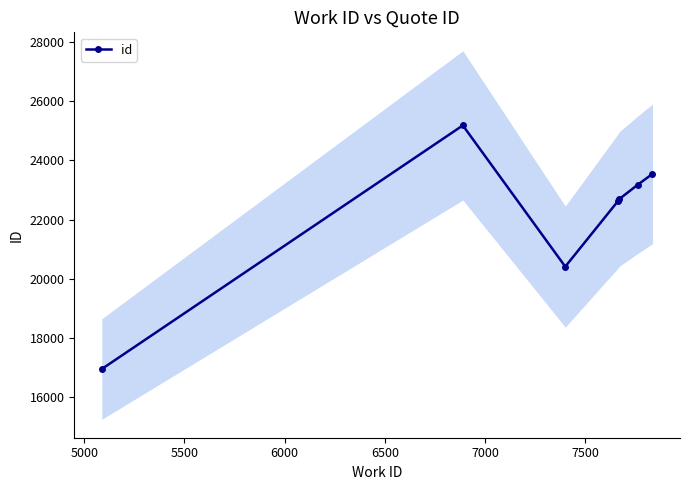

How many interior local valleys (lower than both neighbors) does the data have?

1